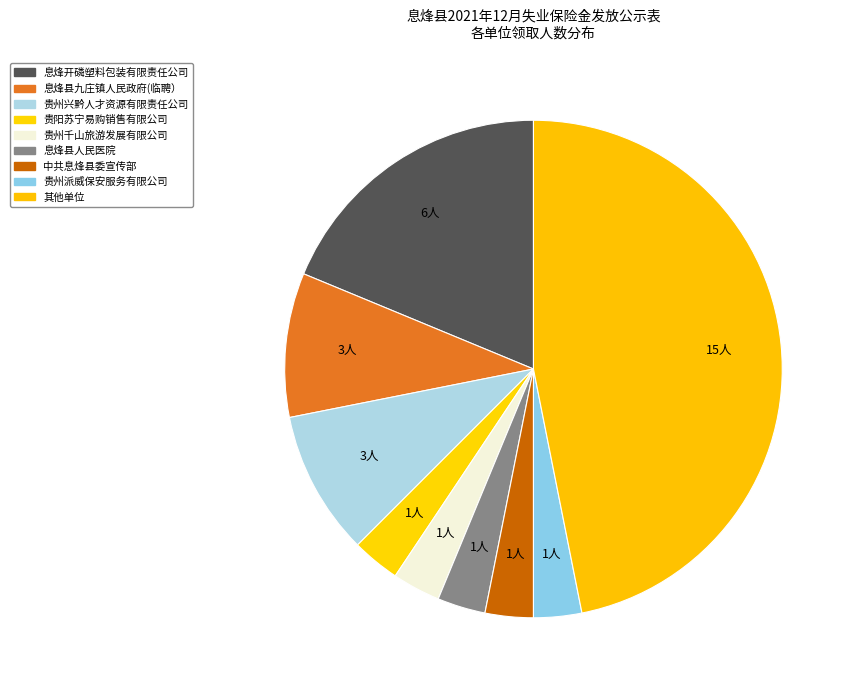

How many segments does this pie chart have?

9